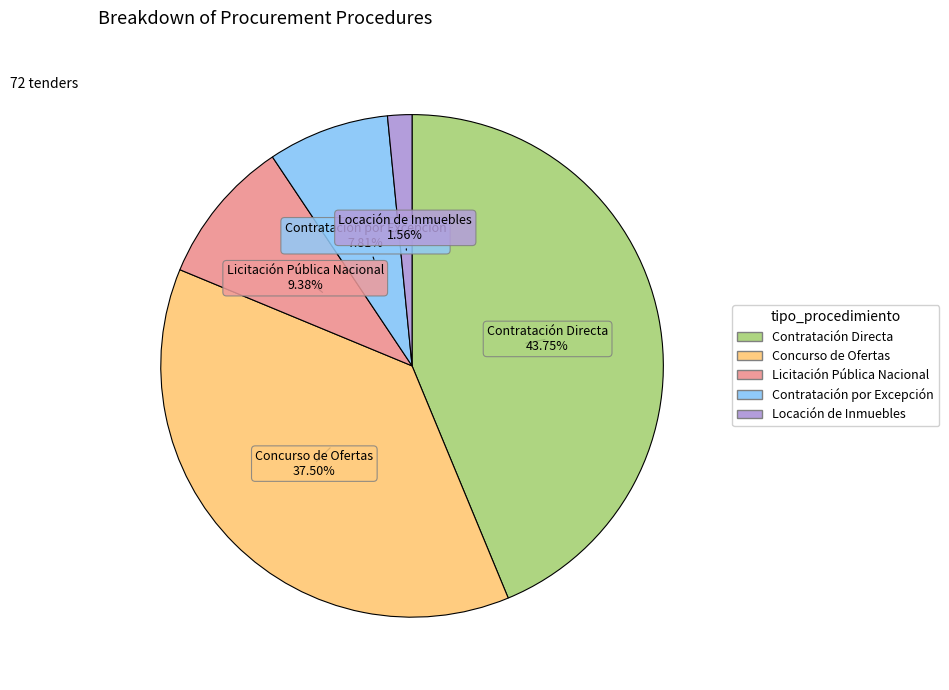

Is it true that Contratación por Excepción is 8% of the pie?

True